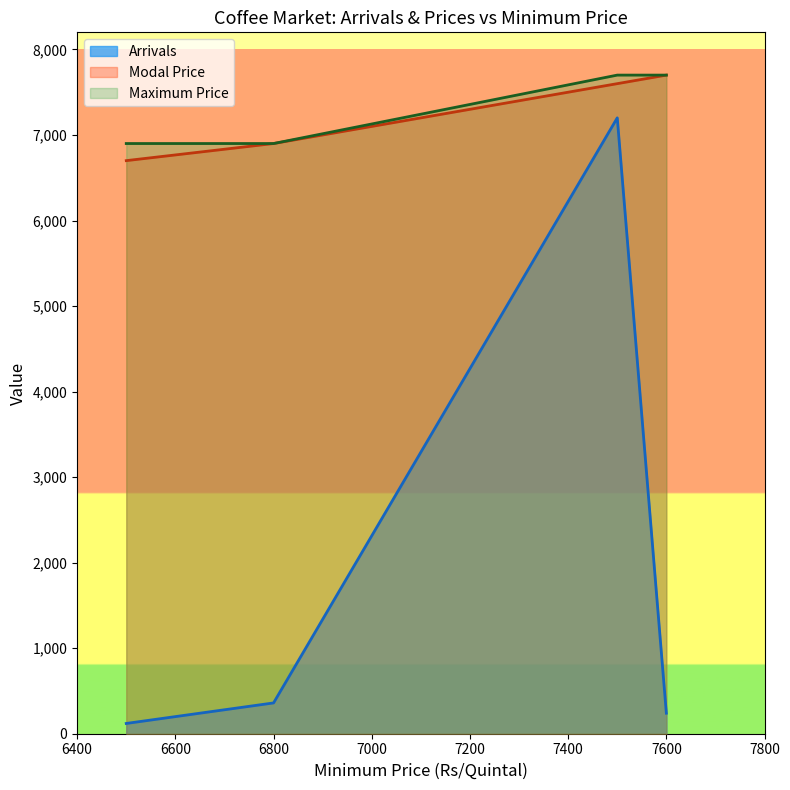

How many data points in Arrivals are above 360?

1